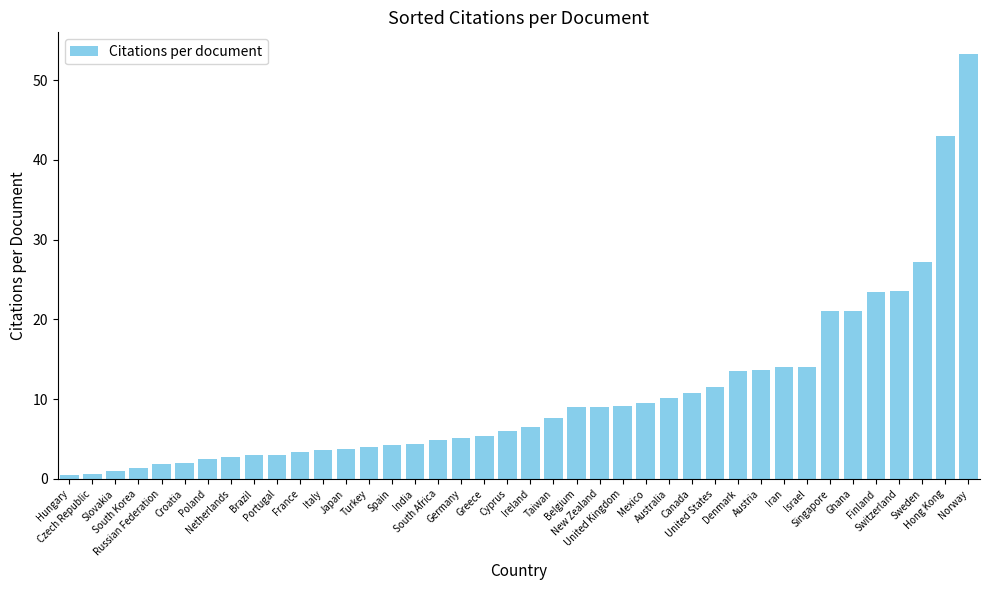

How many bars are there in total?

40